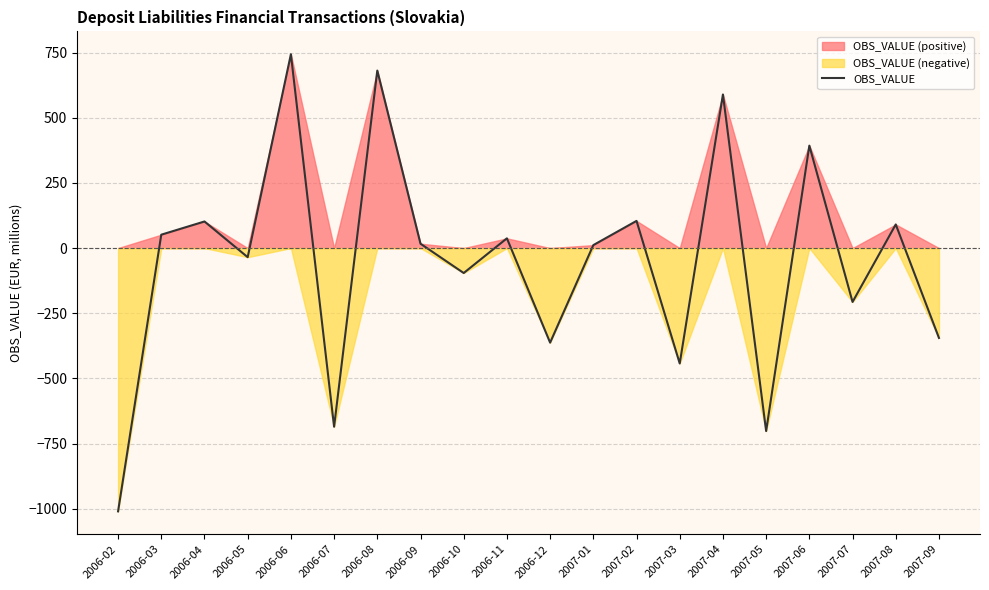

How many values exceed 16?

10